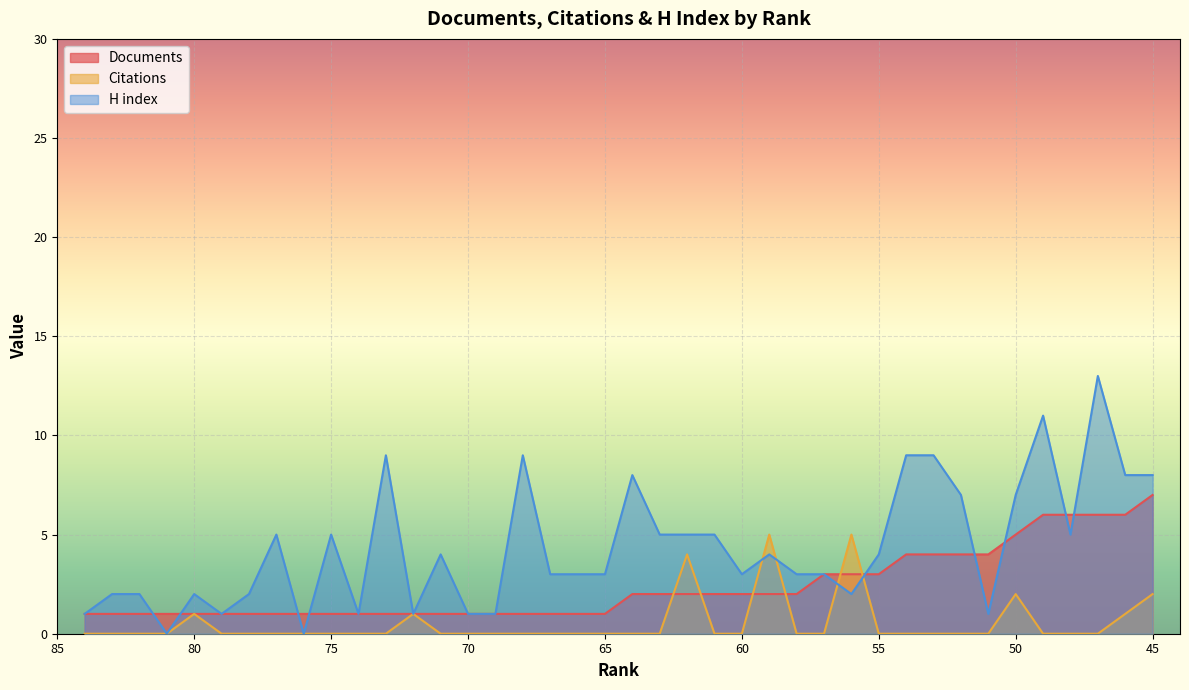

At which category is the sum across all series the highest?

47